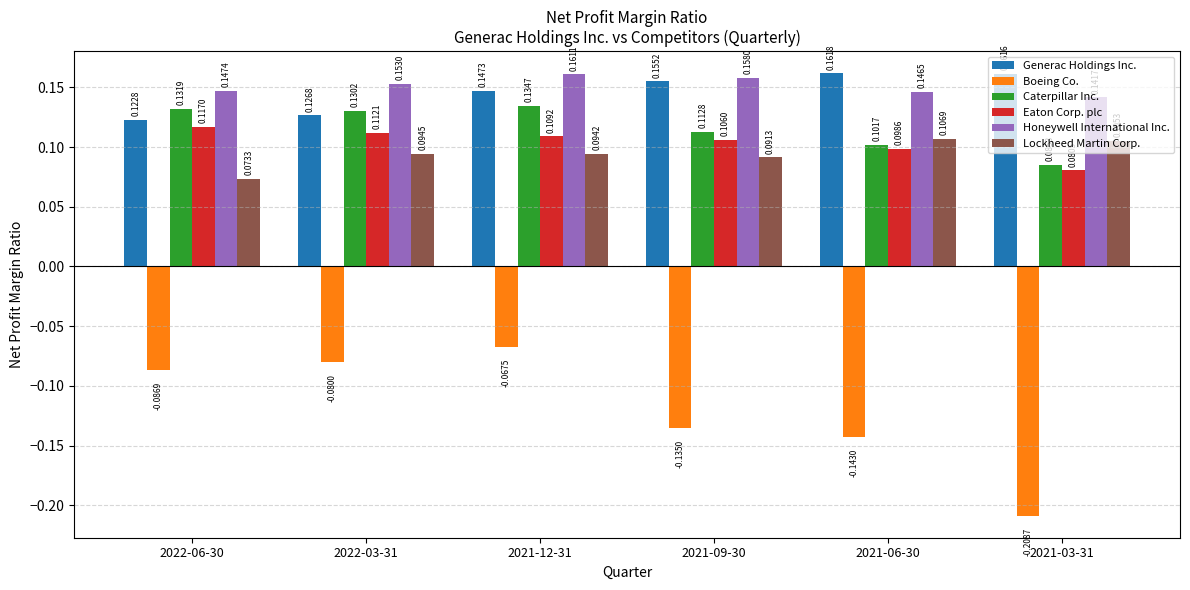

True or false: Honeywell International Inc. has a value of 0.3 at 2022-03-31.

False